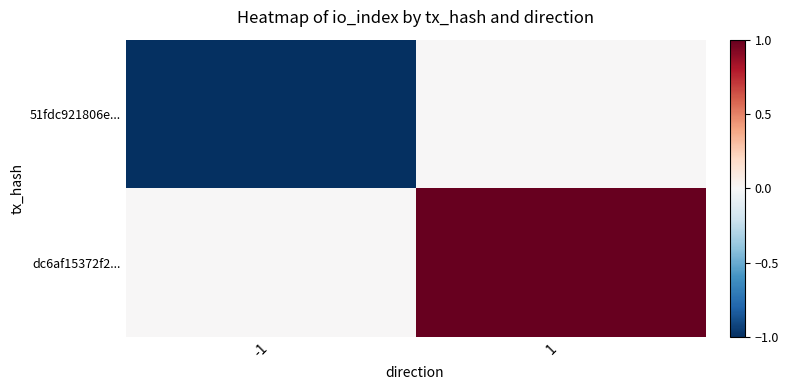

Between -1 and 1, which series saw the biggest shift?

51fdc921806e...